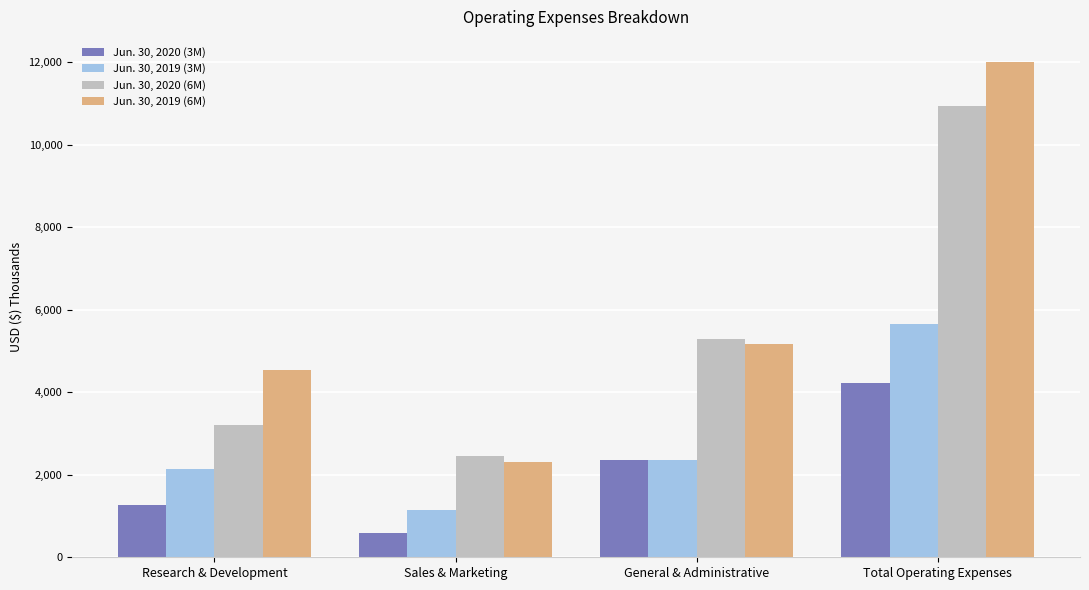

At which label is Jun. 30, 2020 (6M) closest to 6683?

General & Administrative